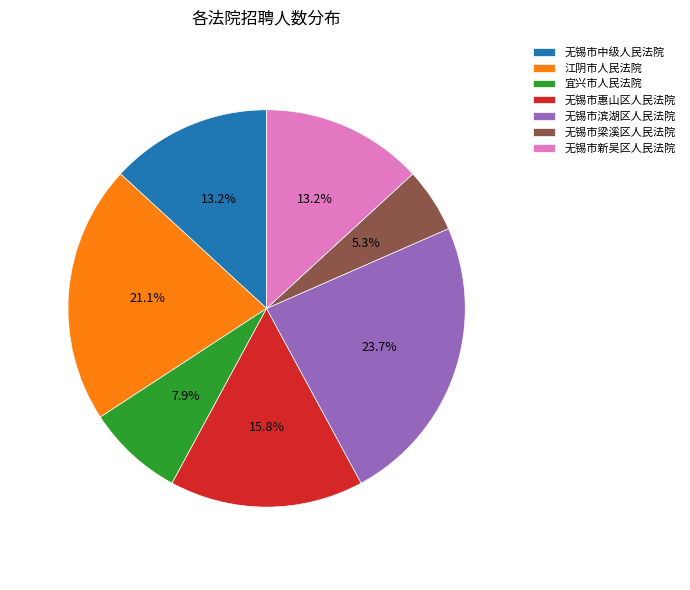

To the nearest percent, what is the average slice percentage?

14%